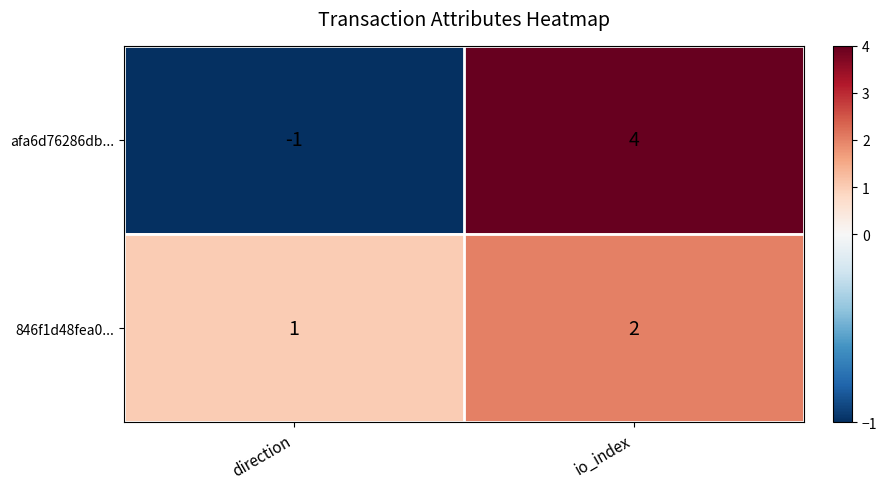

The afa6d76286db... series shows -1 at direction. True or false?

True